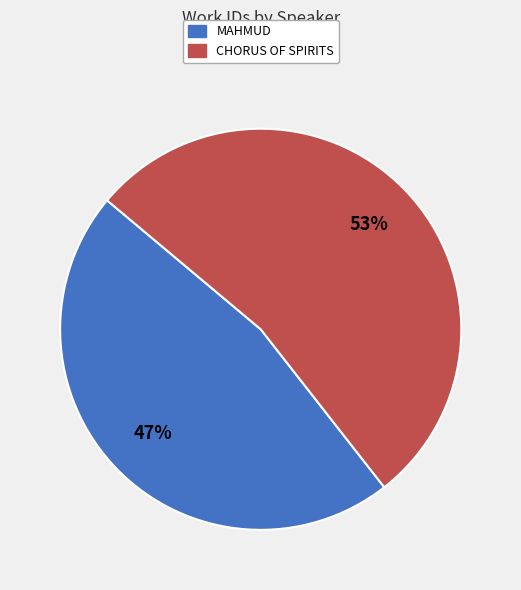

What percentage is the MAHMUD slice, to the nearest percent?

47%